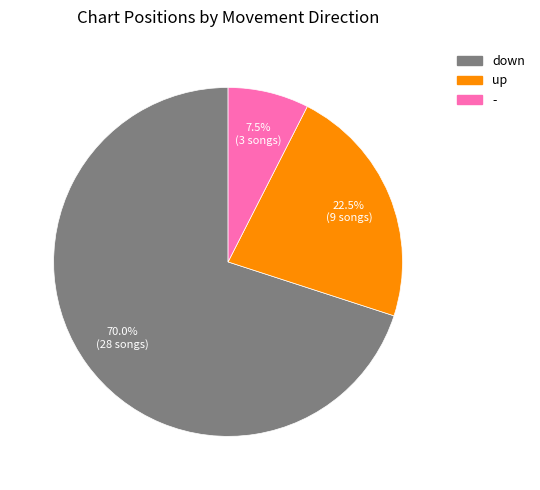

Is it true that up is 30% of the pie?

False